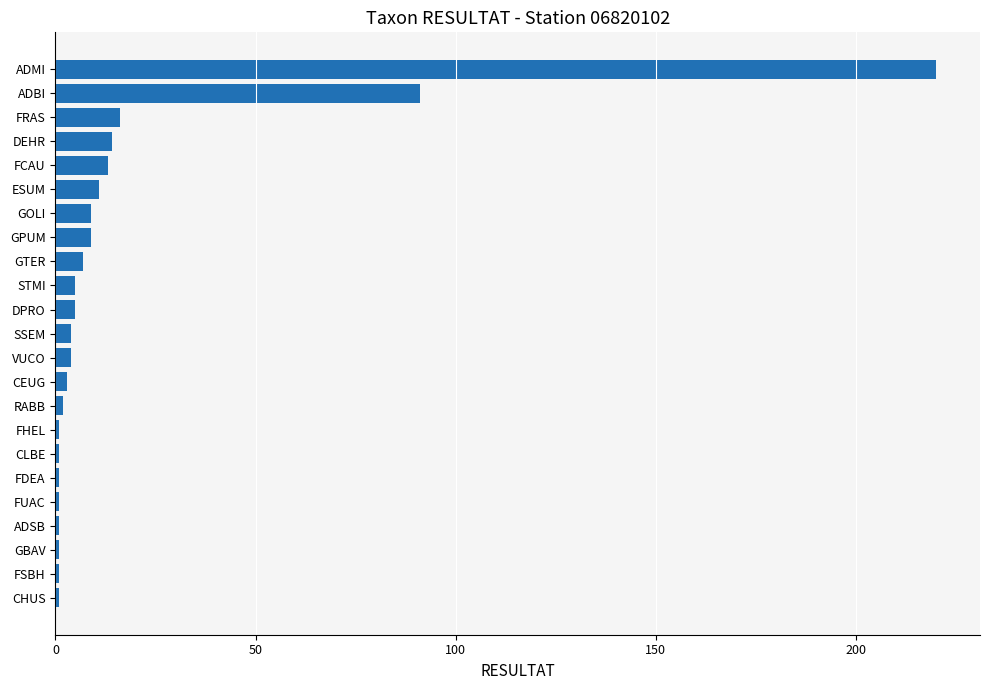

What is the sum of the values at GOLI and DEHR?

23